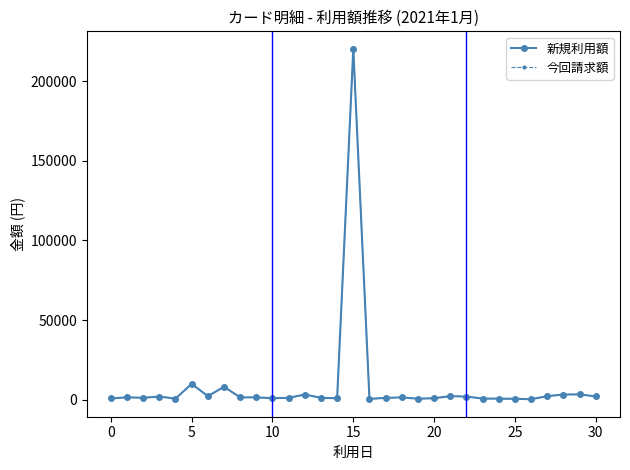

Is this an area chart (filled region under the line)?

No